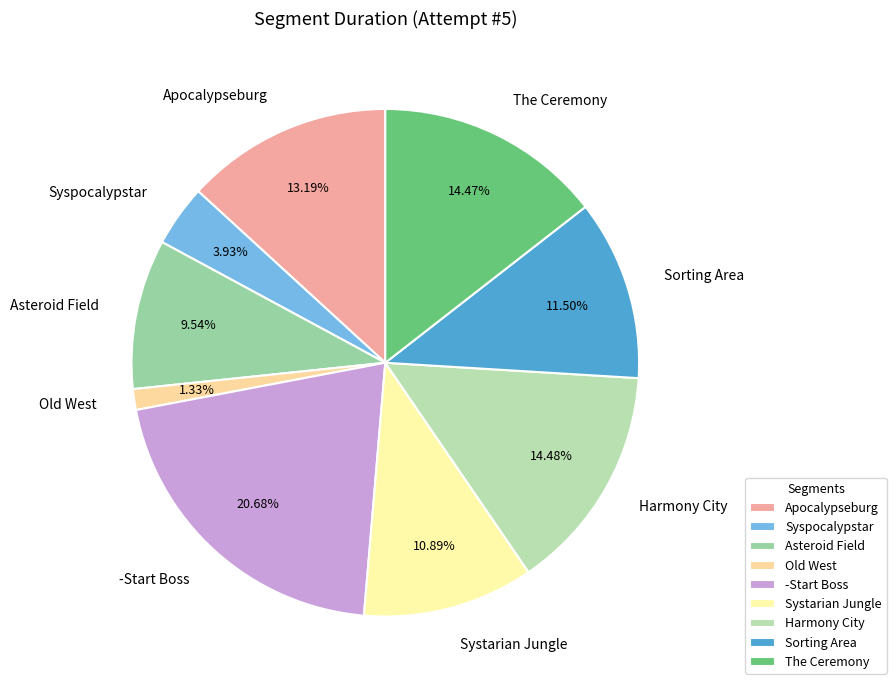

Is there any slice that represents more than half of the pie?

No